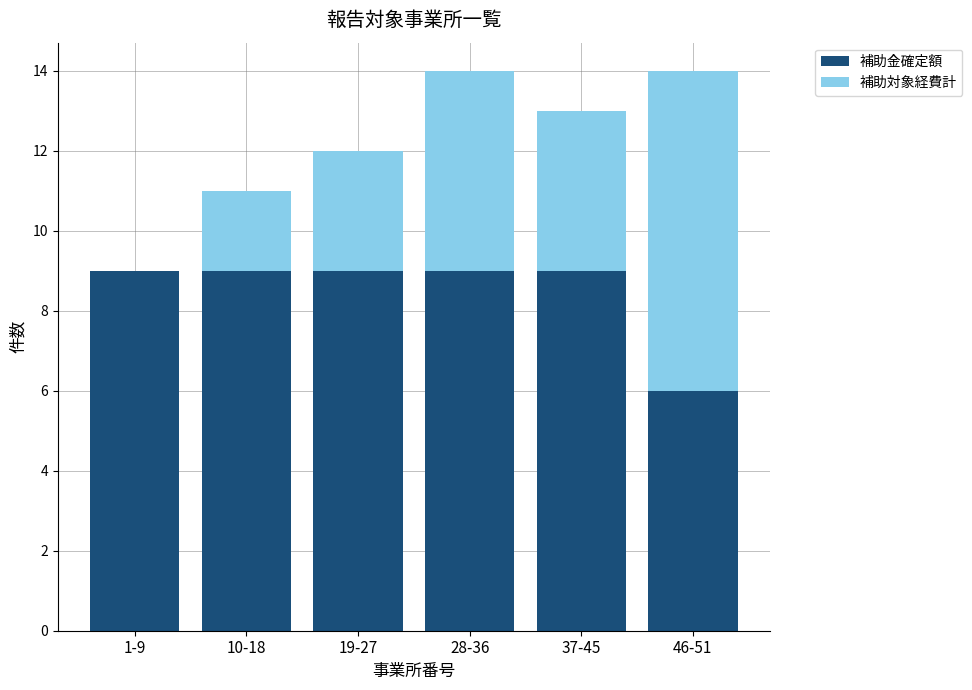

Is it true that 補助金確定額 equals 6 at 46-51?

True